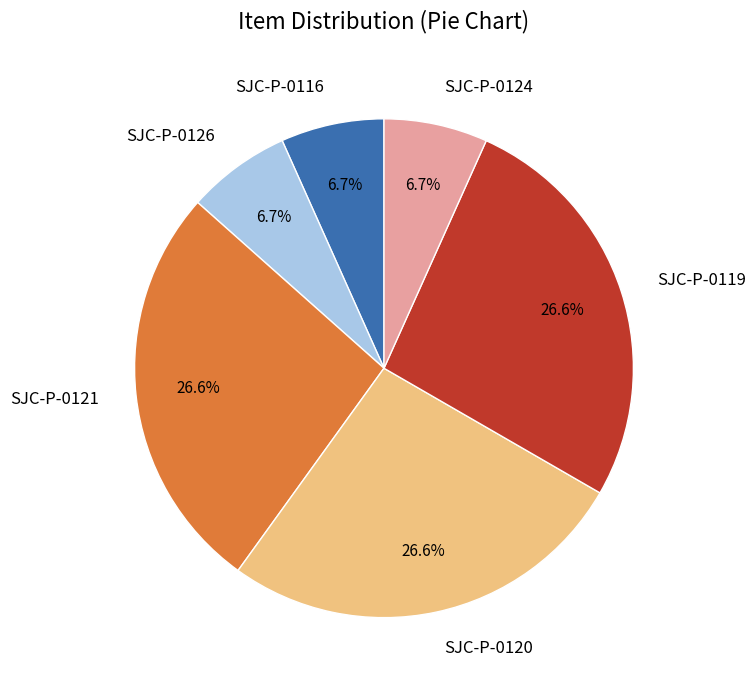

How many segments does this pie chart have?

6